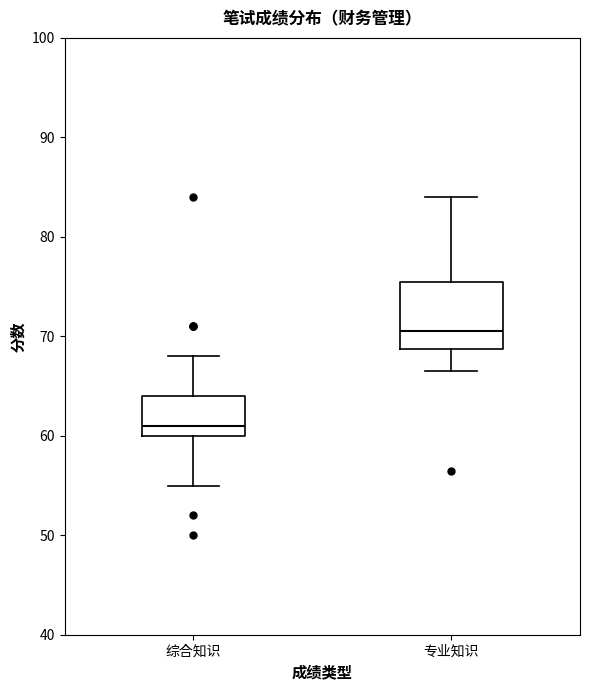

Where is the upper edge of the box for 综合知识 on the y-axis? The values are not printed on the chart, so give them approximately, as read against the axis.

64